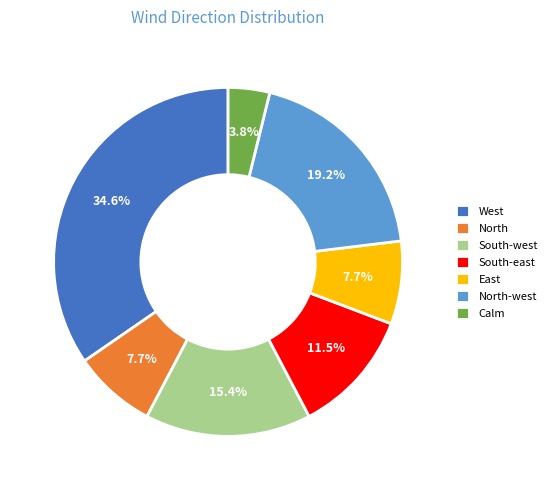

What percentage is NOT represented by Calm?

96.2%